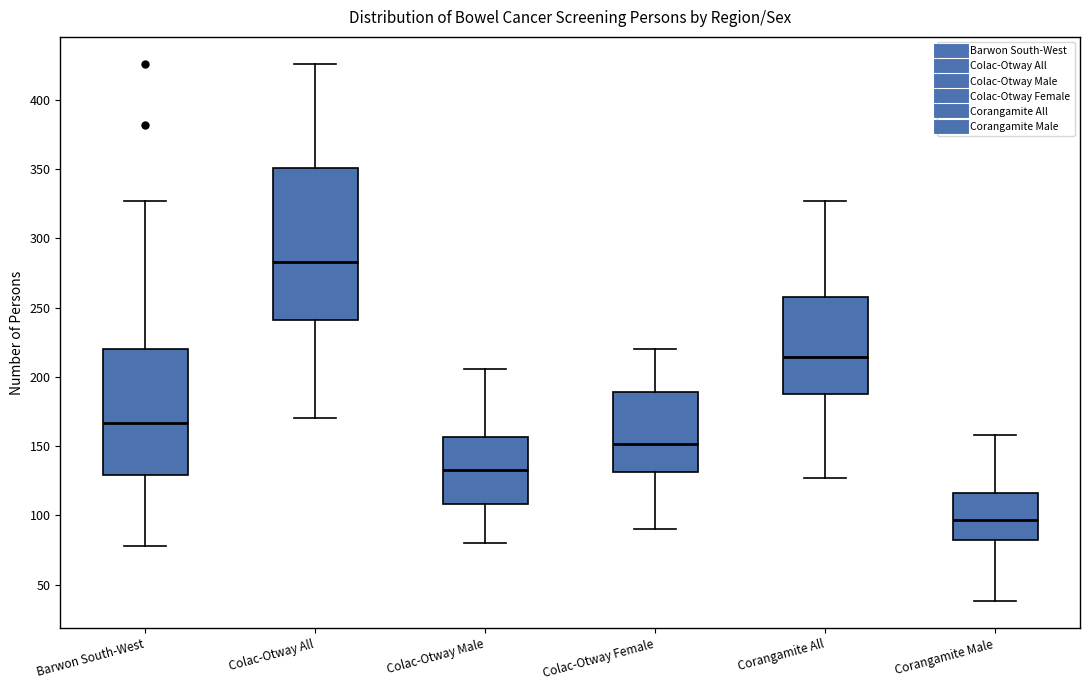

Reading left to right, transcribe this box plot: for each box, give where its median line is, the range the box spans, and where its two whiskers end, as read against the y-axis. The values are not printed on the chart, so give them approximately, as read against the axis.

Barwon South-West: median 165, box 130 to 220, whiskers 80 to 325
Colac-Otway All: median 285, box 240 to 350, whiskers 170 to 425
Colac-Otway Male: median 135, box 110 to 155, whiskers 80 to 205
Colac-Otway Female: median 150, box 130 to 190, whiskers 90 to 220
Corangamite All: median 215, box 190 to 260, whiskers 125 to 325
Corangamite Male: median 95, box 80 to 115, whiskers 40 to 160